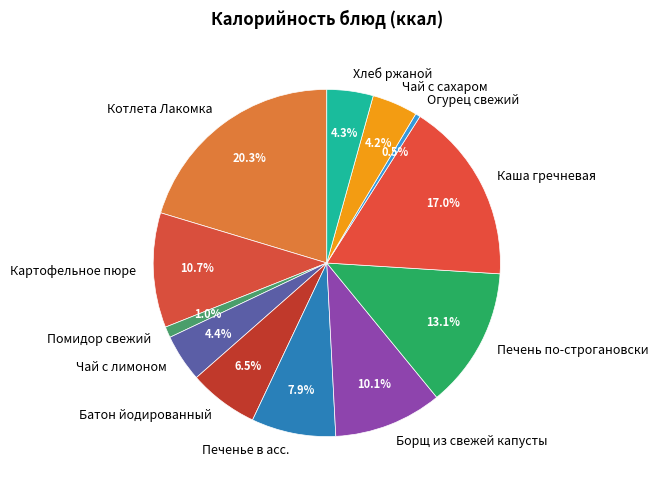

Which has a higher value, Огурец свежий or Картофельное пюре?

Картофельное пюре